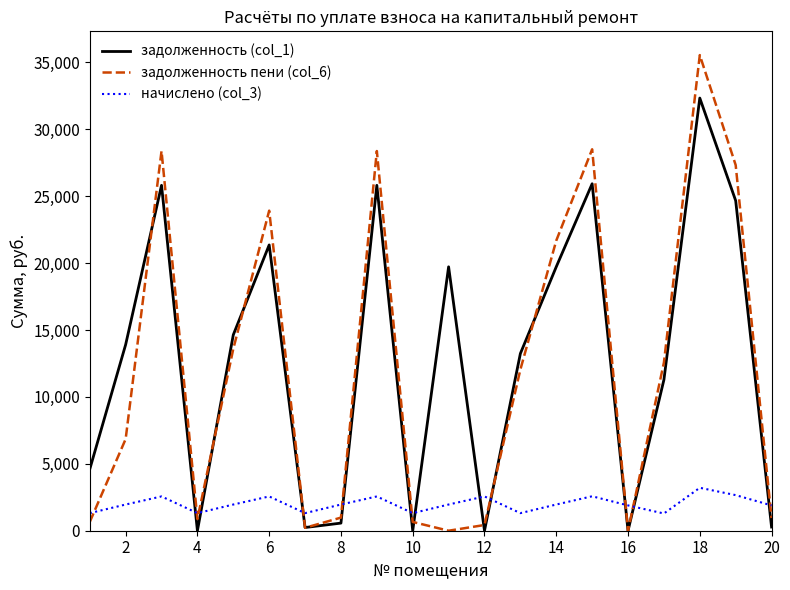

What is the maximum value shown in the chart?

35543.7